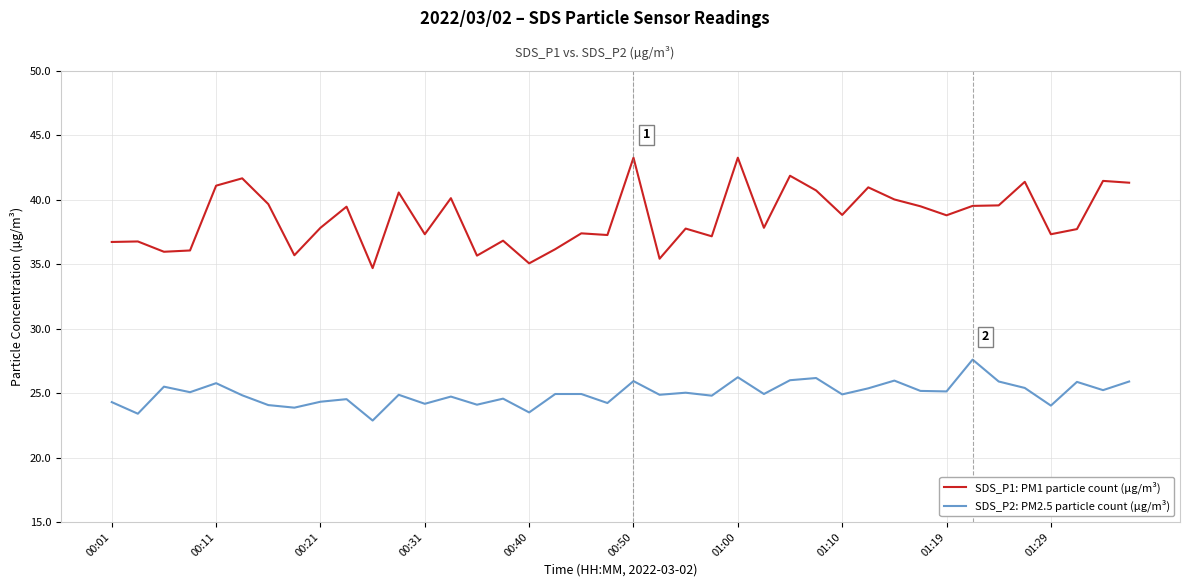

What is the difference between the maximum and minimum values in the SDS_P1: PM1 particle count (µg/m³) series?

8.6